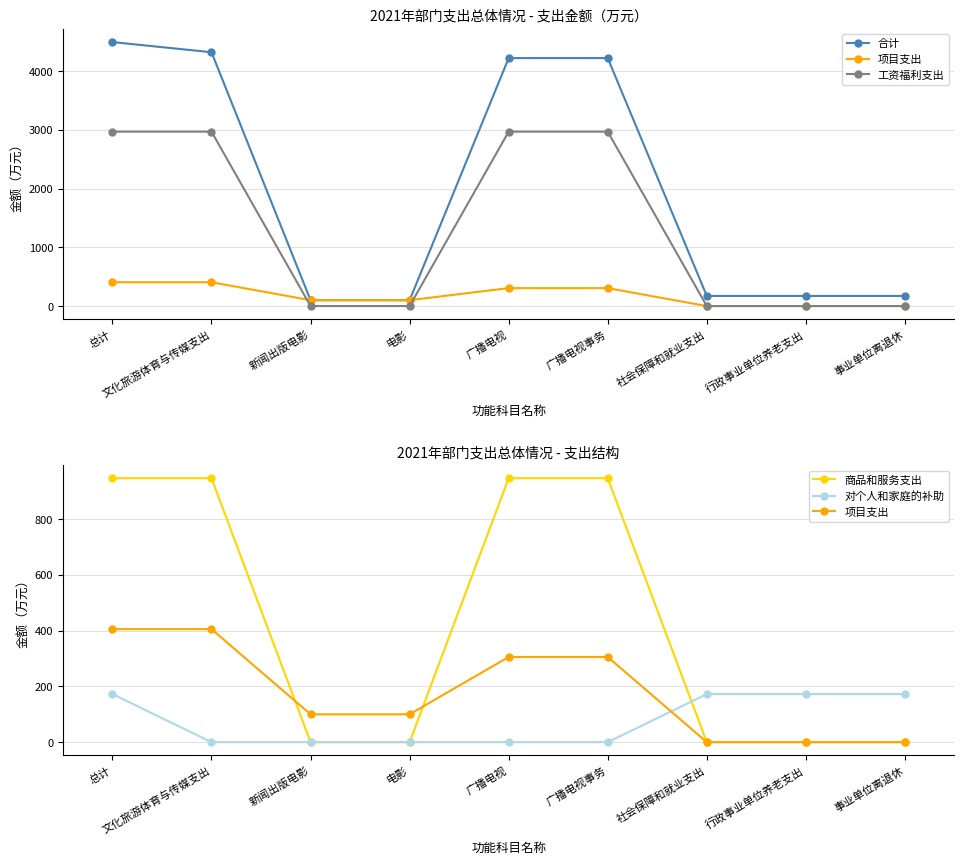

True or false: 工资福利支出 has more than 0 interior local peaks.

False